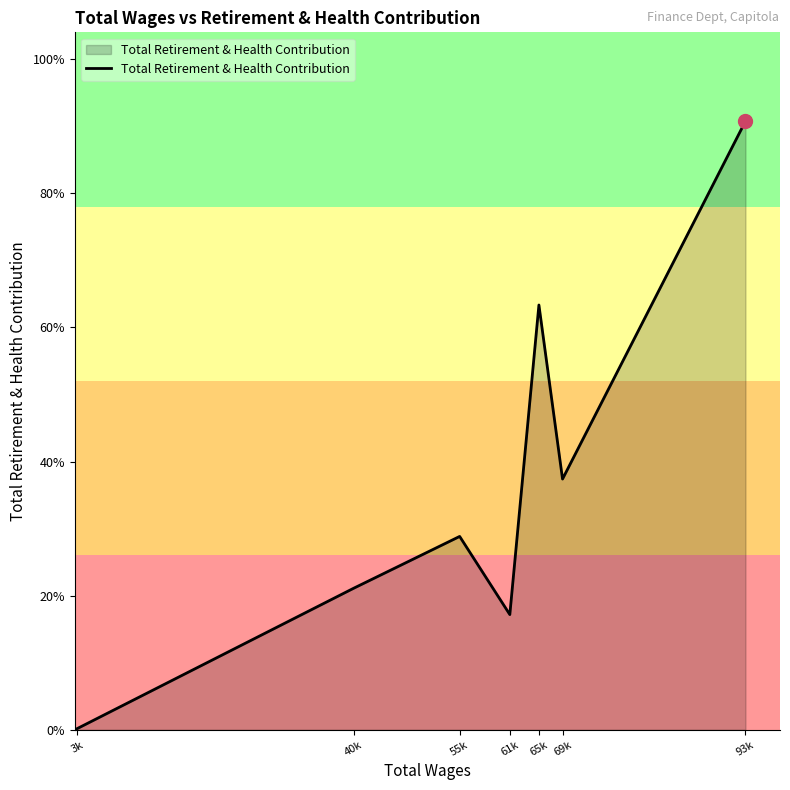

List the labels in order of value, smallest first.

3k, 61k, 40k, 55k, 69k, 65k, 93k